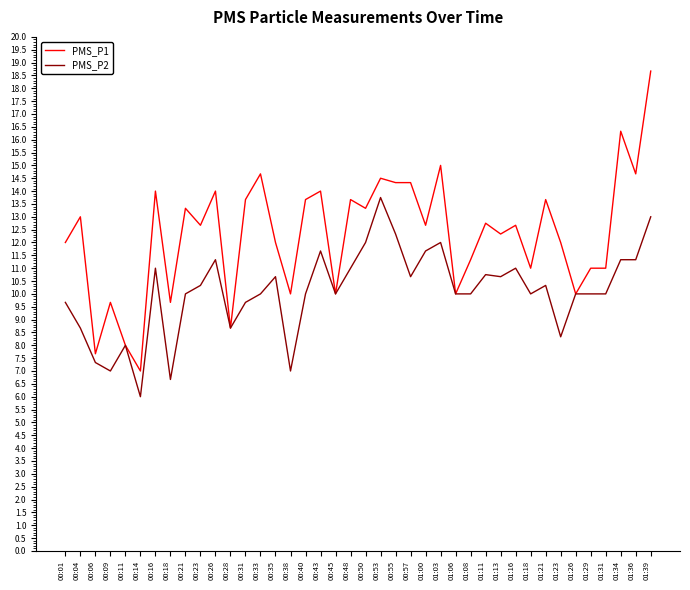

At which category does PMS_P2 reach its first local valley?

00:09